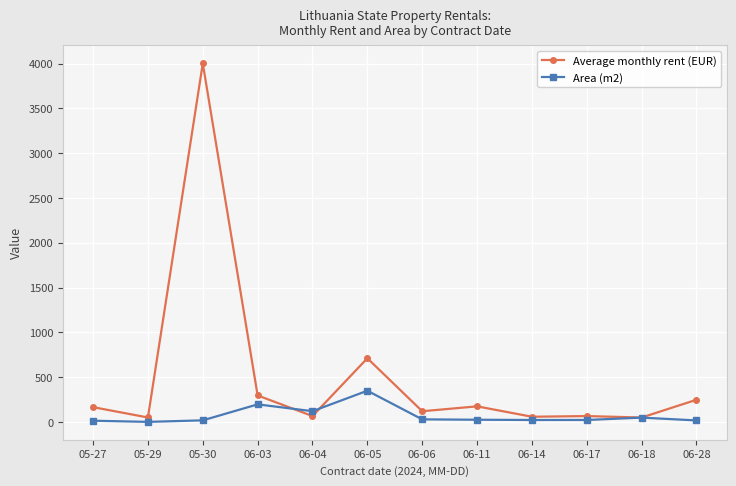

What is the highest value of the Area (m2) series?

348.5